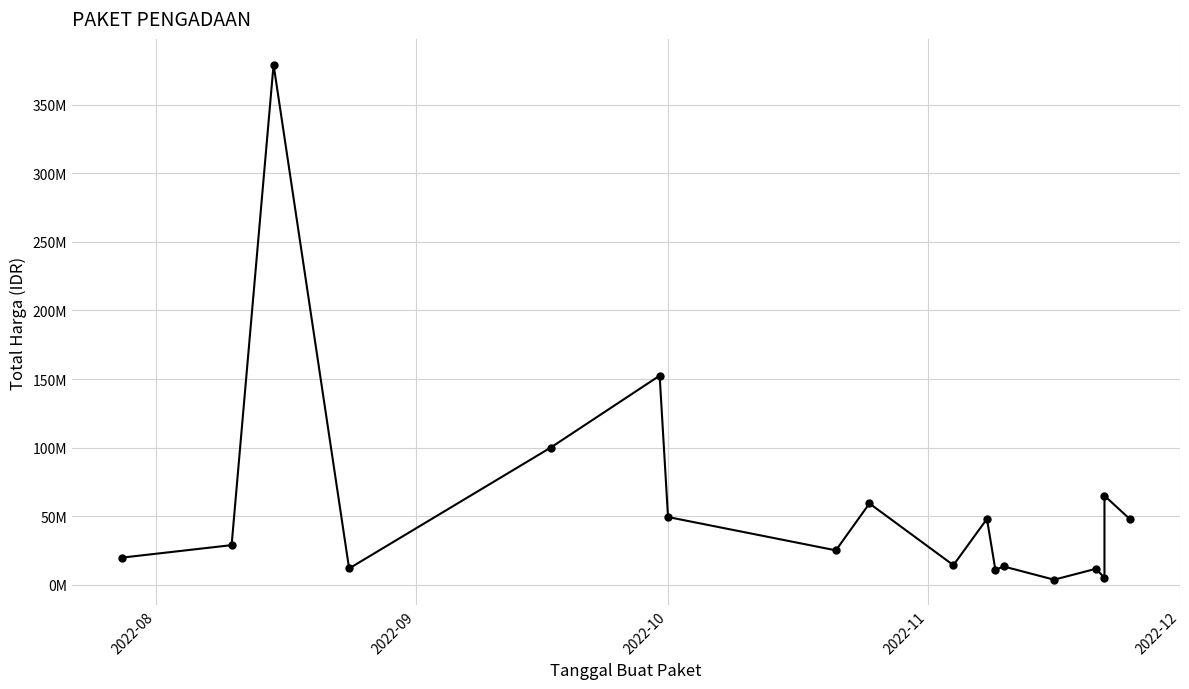

What is the value of the 2nd point from the left?

29000000